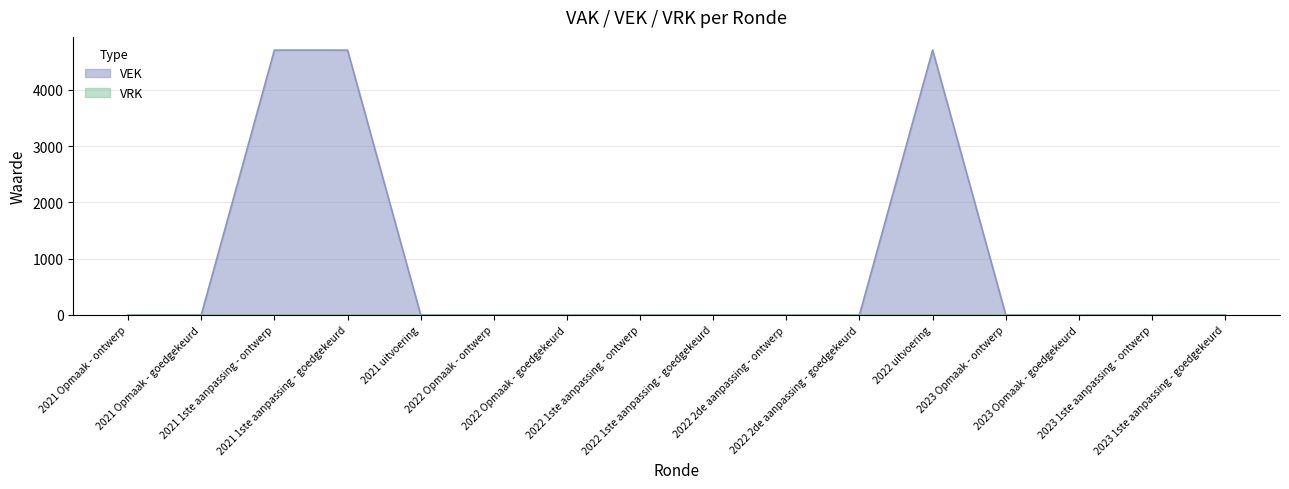

At which label is the value closest to 2352?

2021 Opmaak - ontwerp